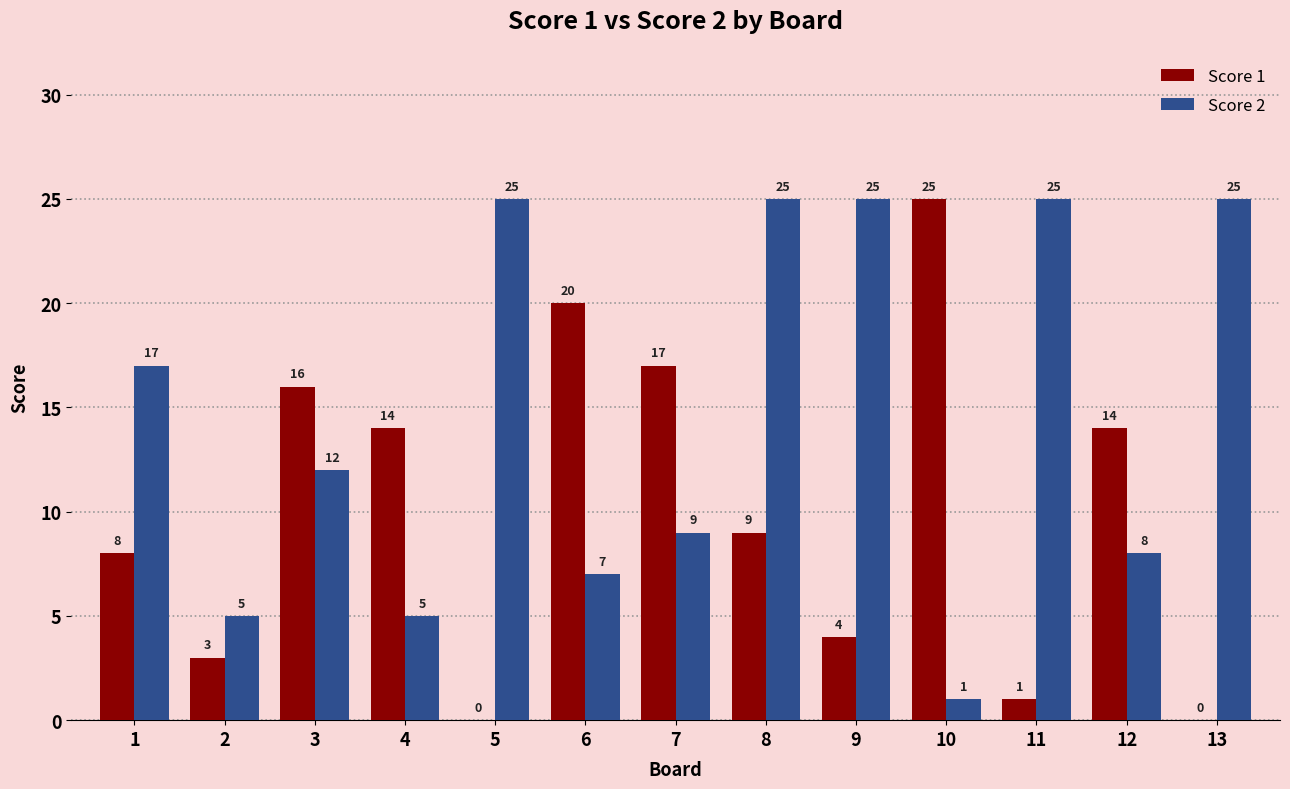

What is the total value across all series at 1?

25